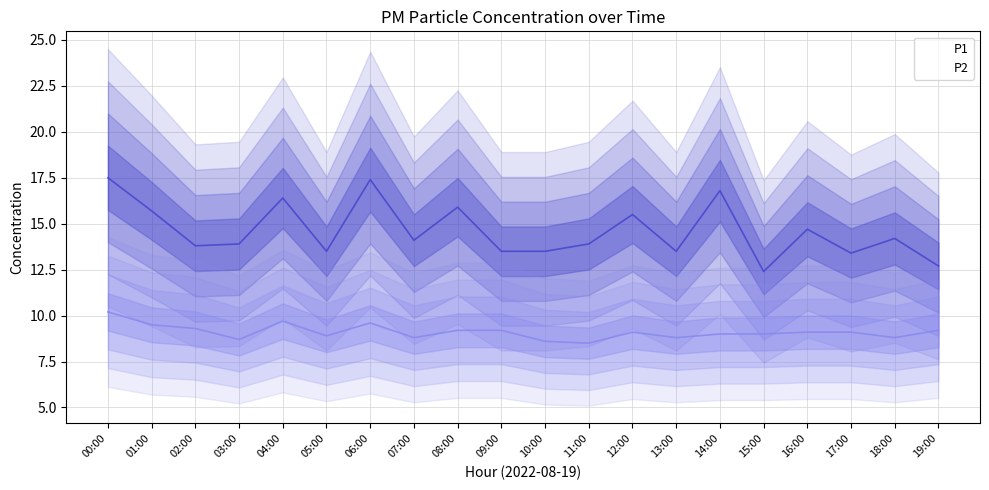

What is the difference between the highest and lowest values at 17:00?

4.3